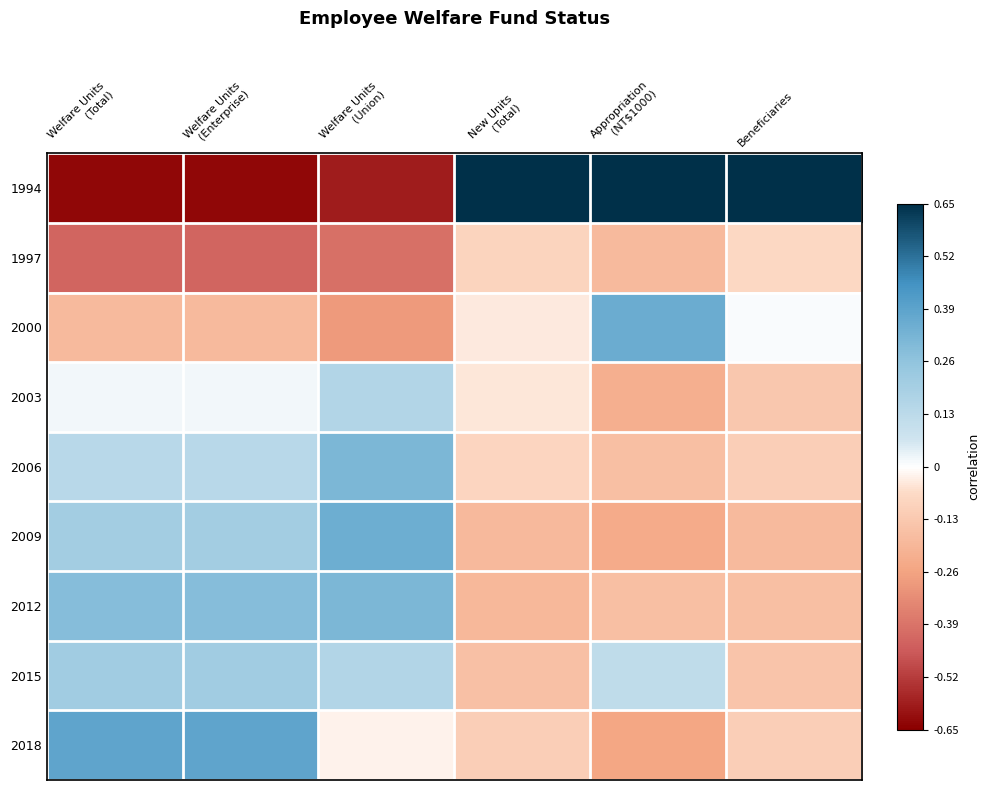

What is the maximum value shown in the chart?

0.7